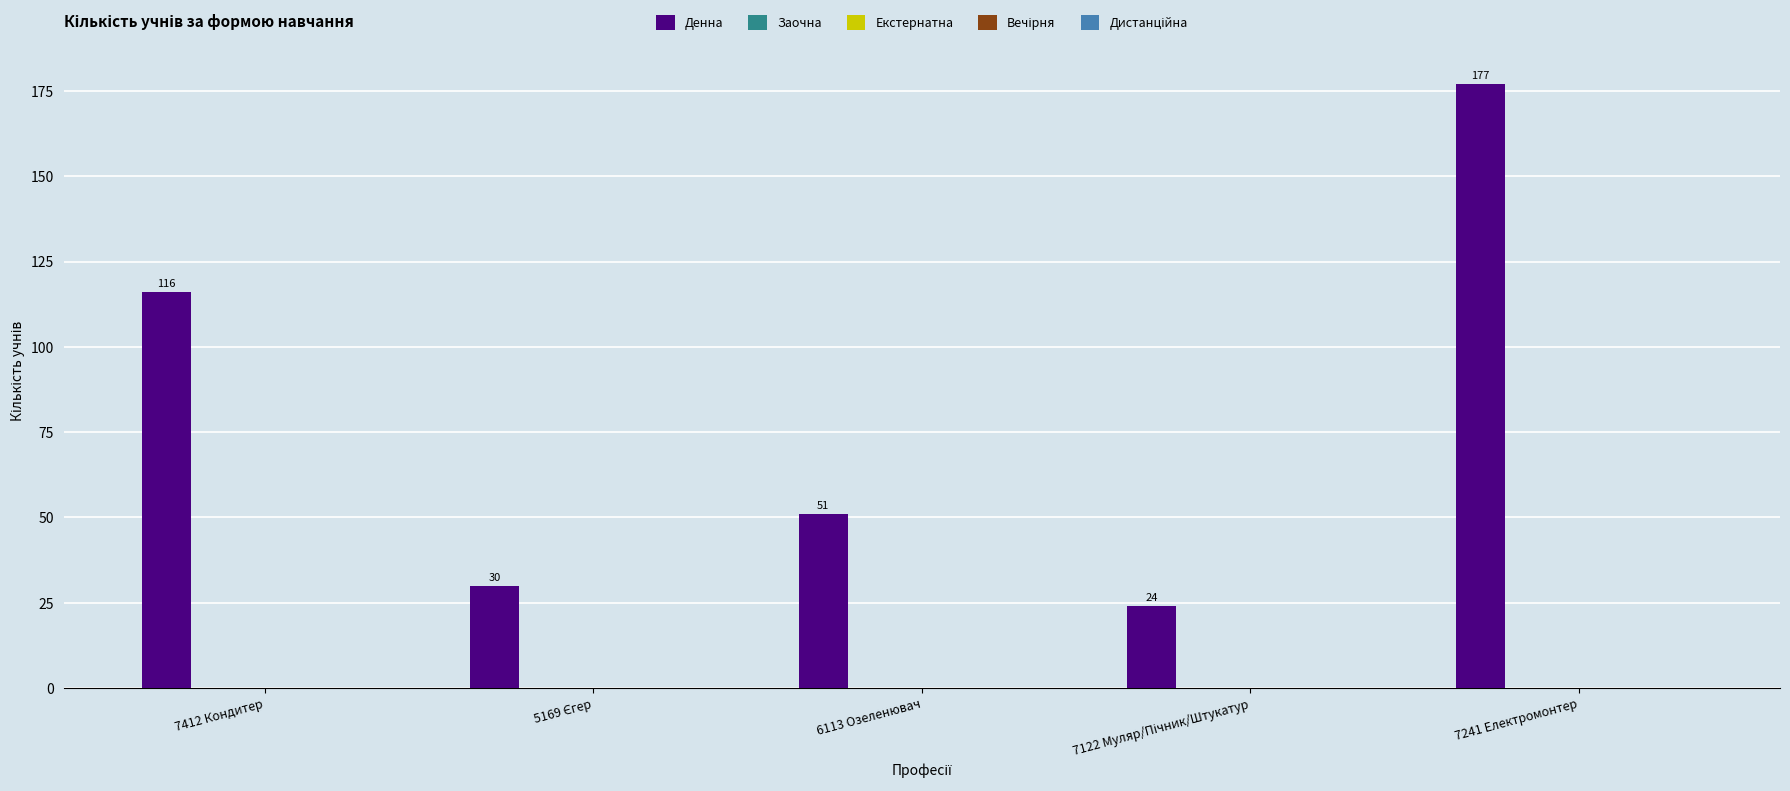

What is the difference between the second highest and minimum values?

92